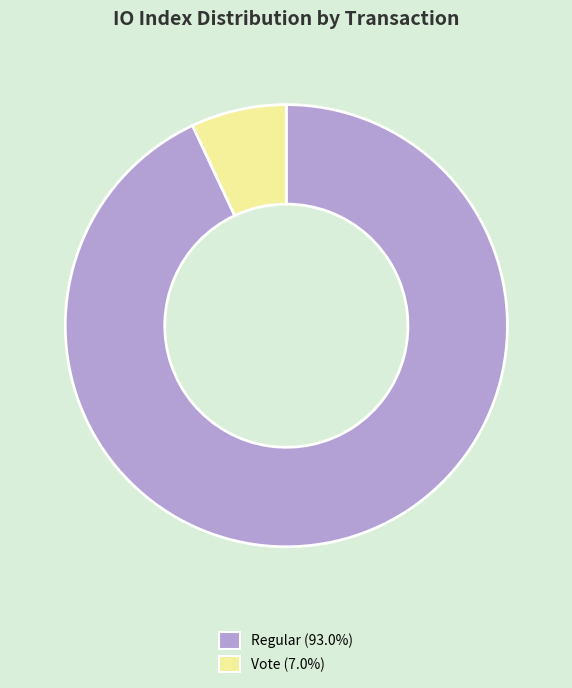

Does any single category account for the majority?

Yes